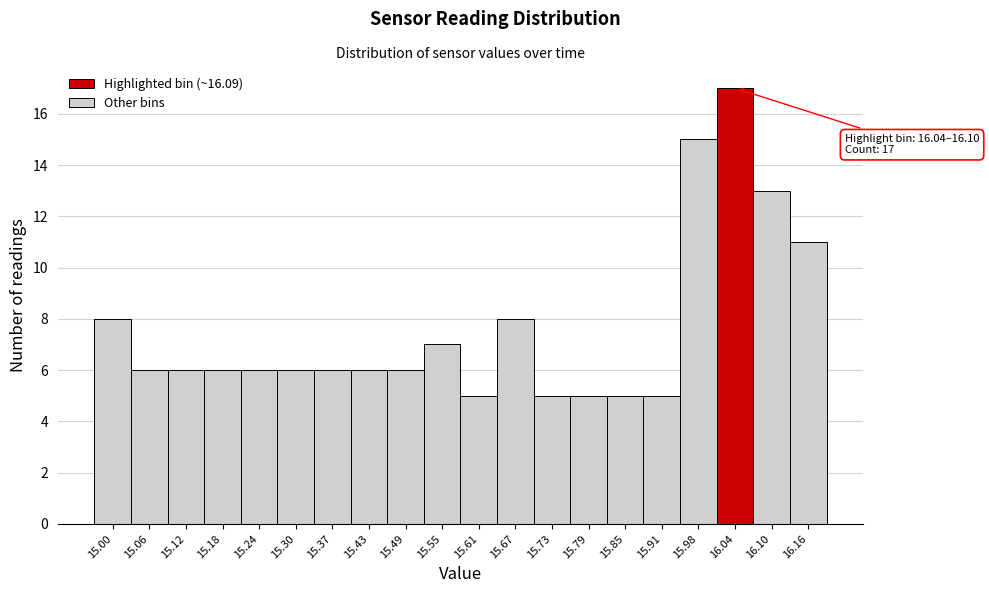

Reading right to left, what are all the values shown in this chart?

11	13	17	15	5	5	5	5	8	5	7	6	6	6	6	6	6	6	6	8